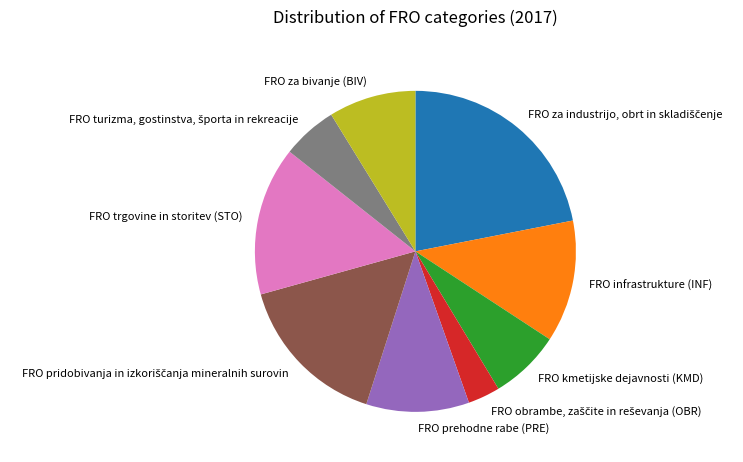

How many segments does this pie chart have?

9